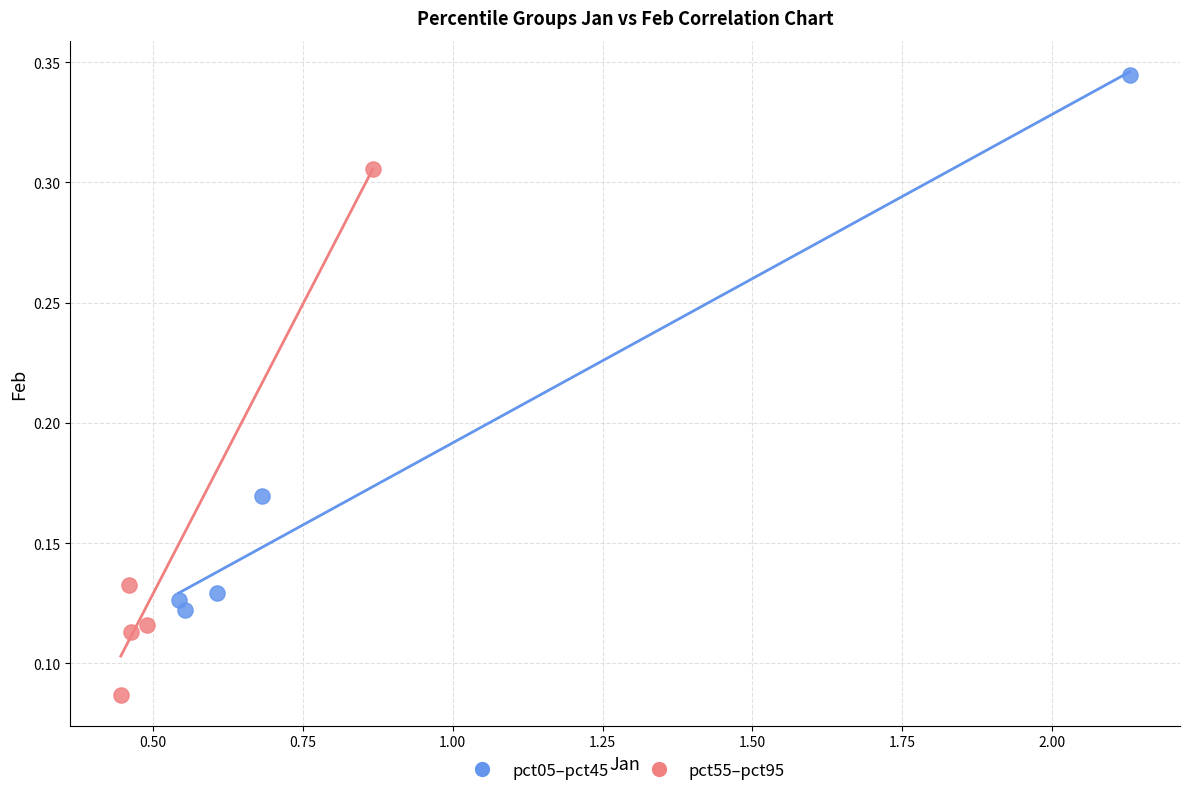

Which series reaches the minimum Y coordinate?

pct55–pct95